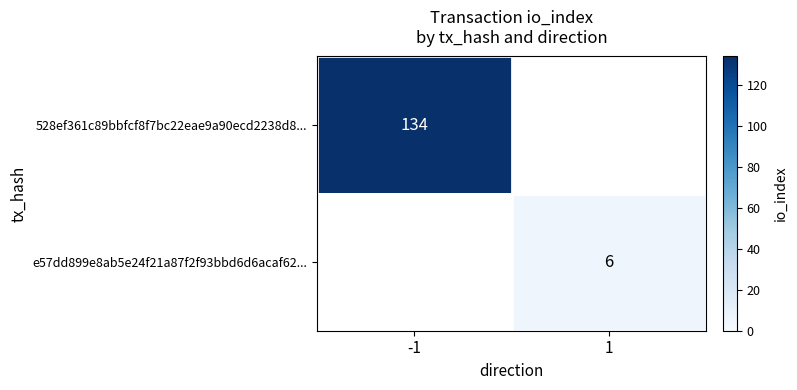

Between 1 and -1, which is larger?

-1